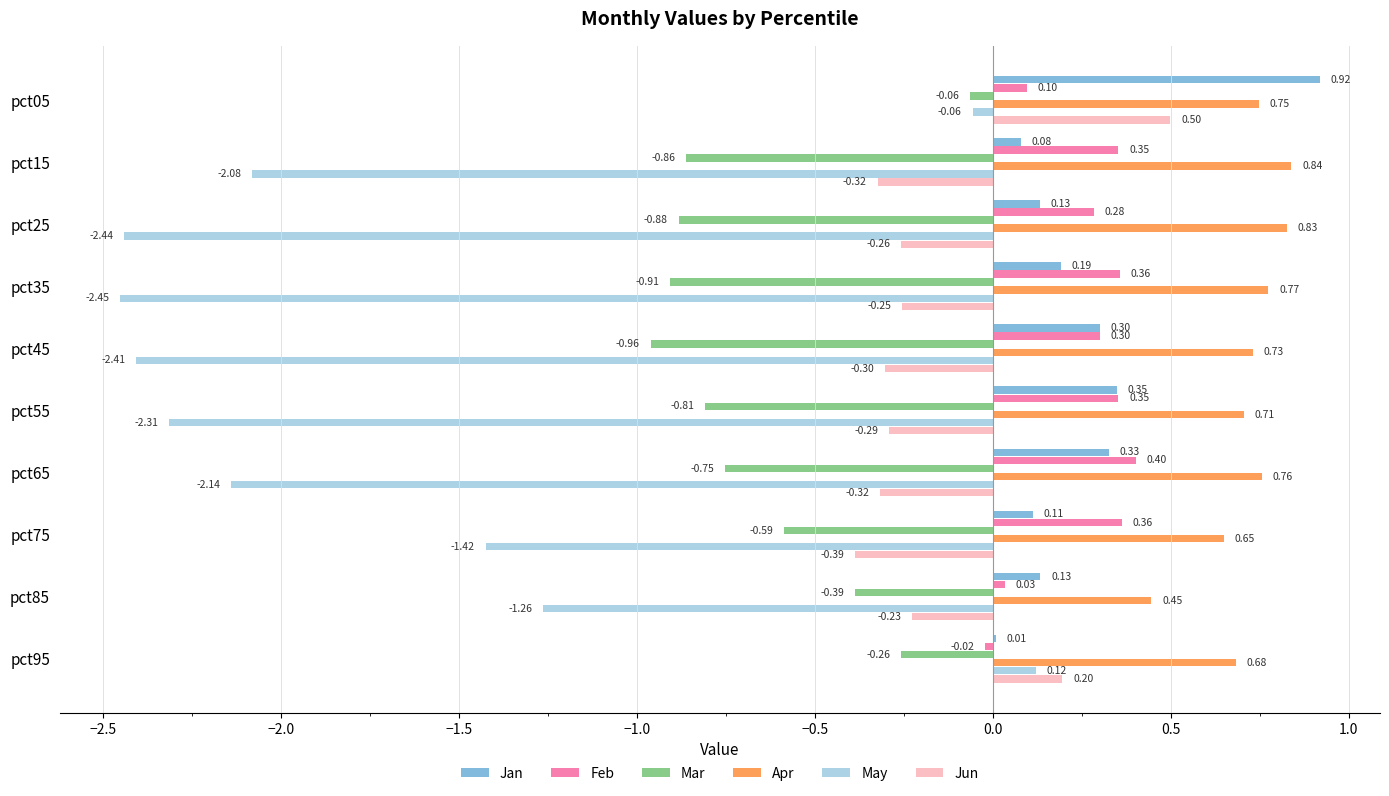

Which series changed the most between pct45 and pct55?

Mar